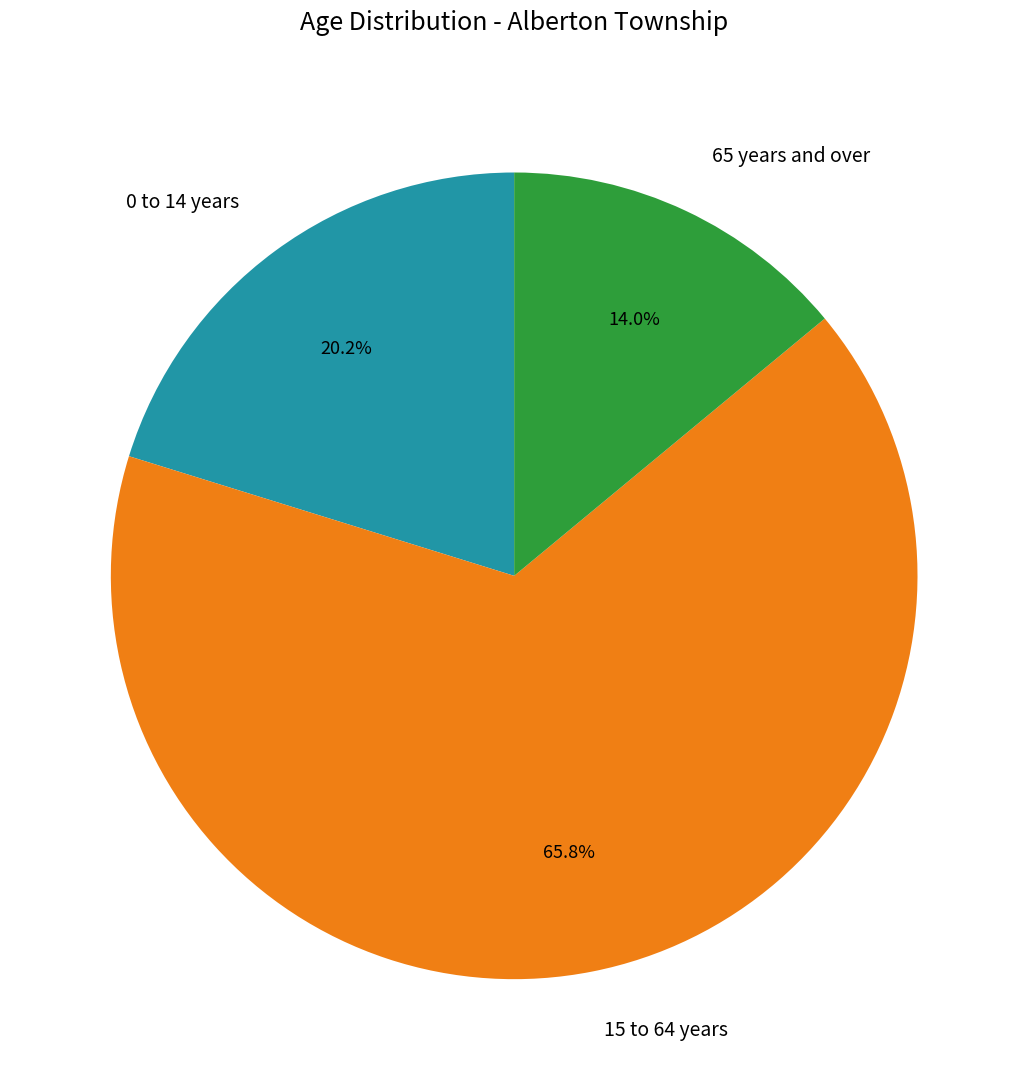

Between 0 to 14 years and 15 to 64 years, which is larger?

15 to 64 years